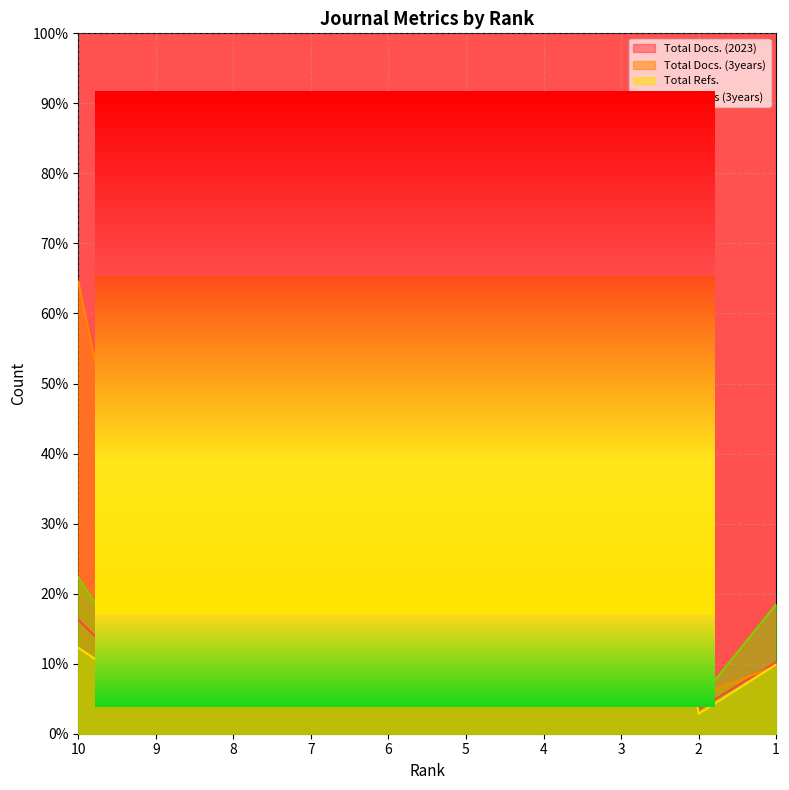

Between 2 and 6, which is larger?

6